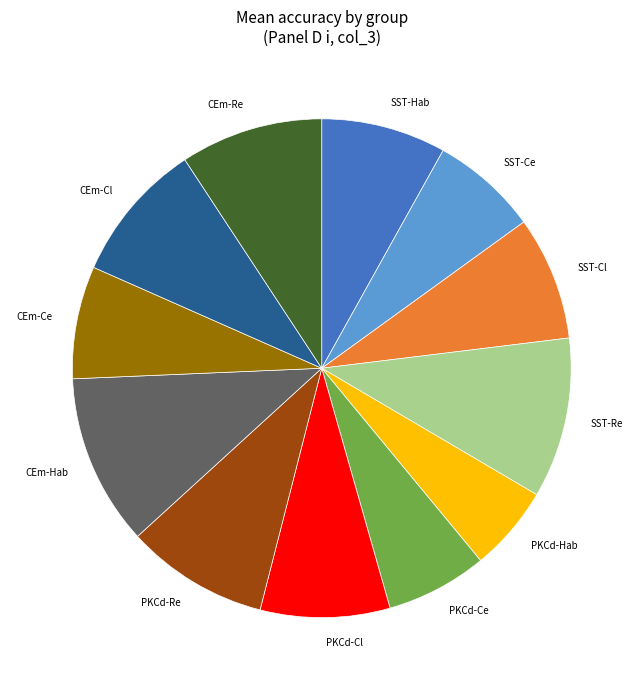

How many slices are in this pie chart?

12